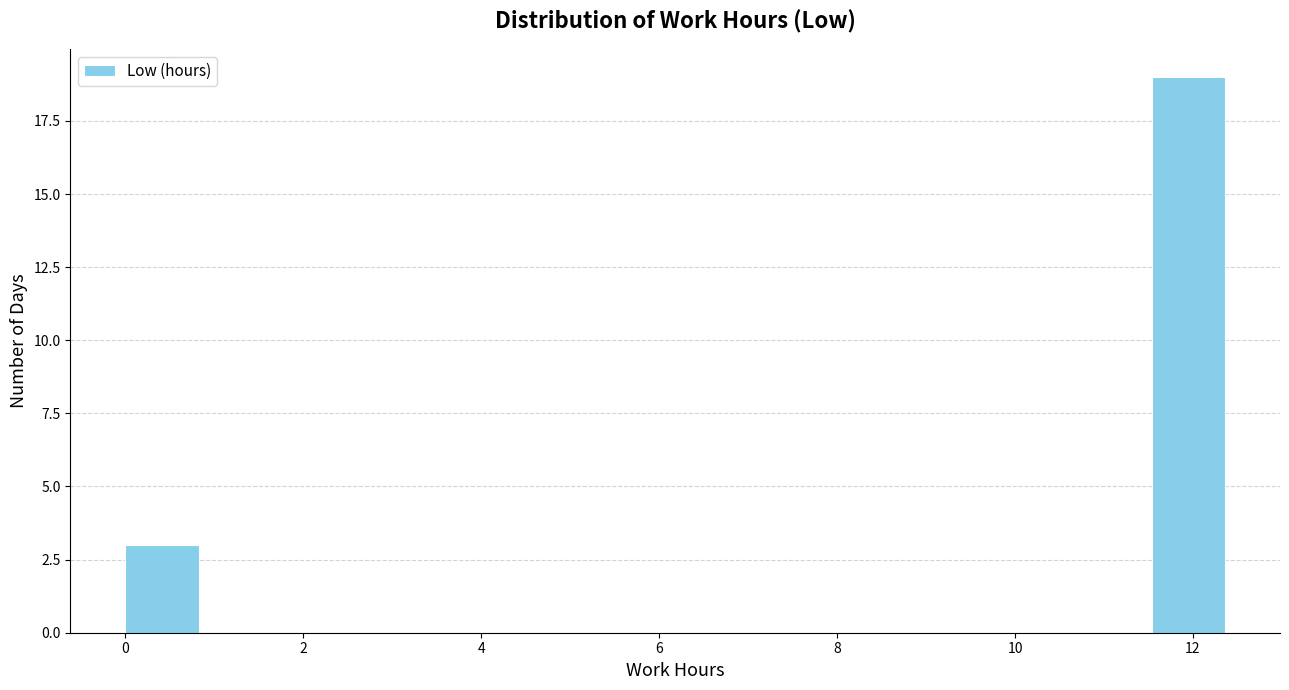

How tall is the bar that spans 11.6 to 12.4 on the x-axis? Neither the bar edges nor the heights are printed on the chart, so give them approximately, as read against the axes.

19